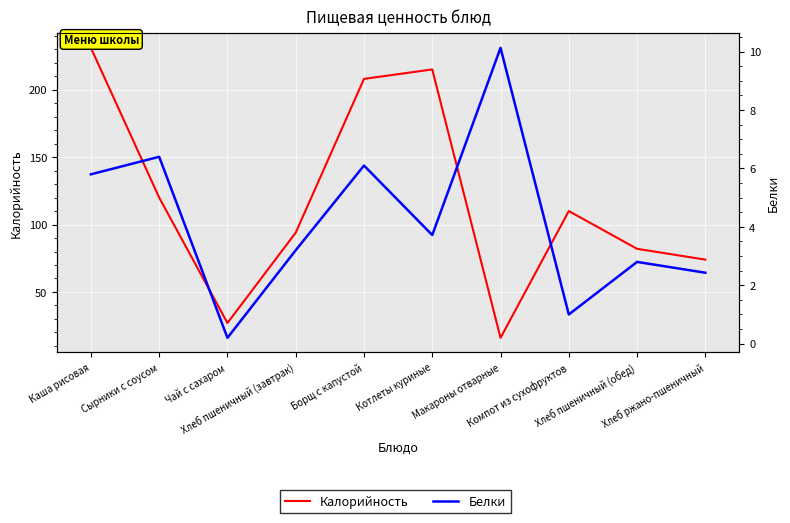

Which series has the widest spread of values?

Калорийность